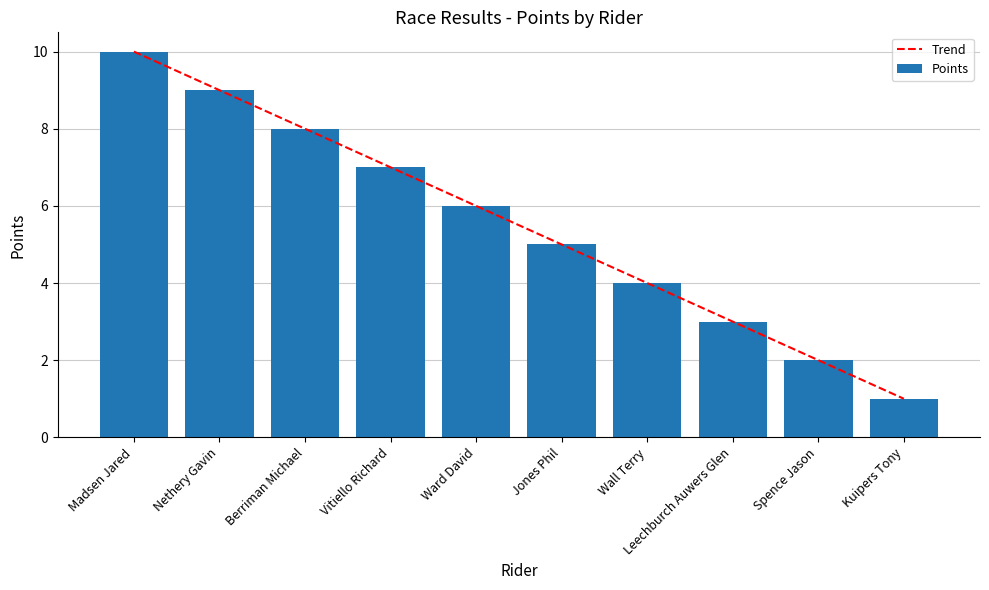

Which category has the lowest value in the Points series?

Kuipers Tony